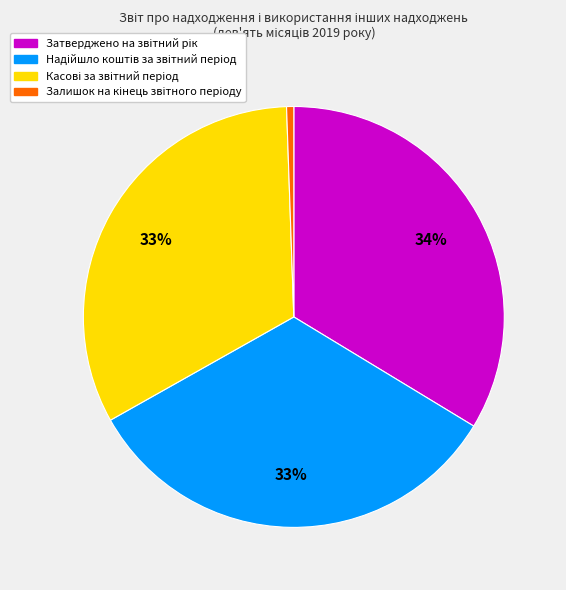

To the nearest percent, what is the average slice percentage?

25%